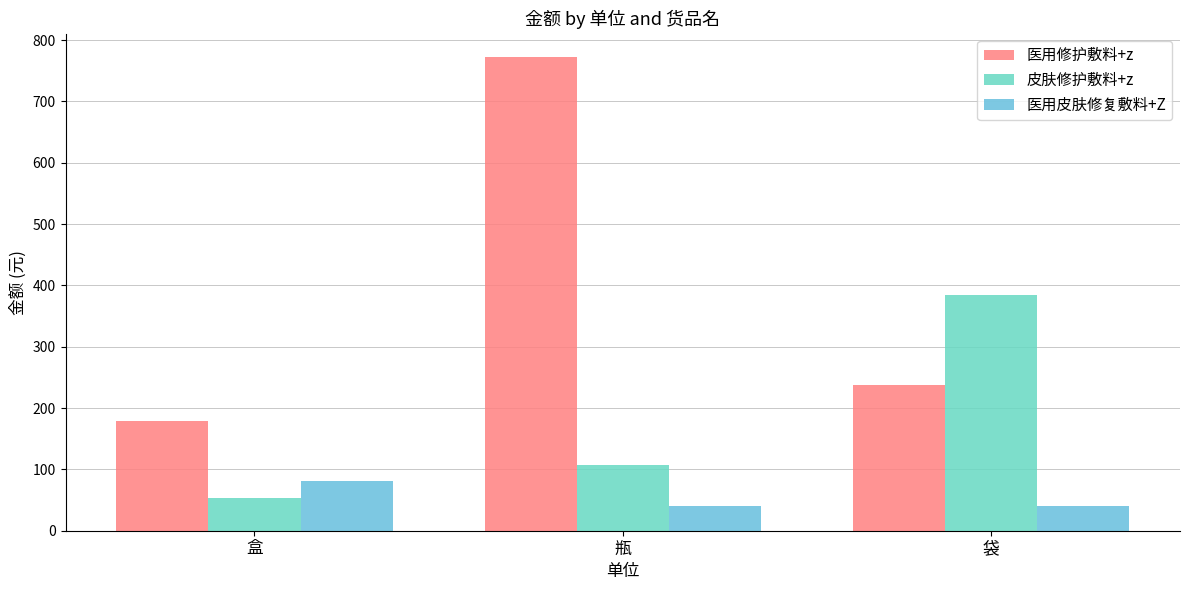

Reading left to right, transcribe all the data shown in this chart.

医用修护敷料+z: 盒=178.2	瓶=772.2	袋=237.6
皮肤修护敷料+z: 盒=53.5	瓶=107.0	袋=385.2
医用皮肤修复敷料+Z: 盒=81.6	瓶=40.8	袋=40.8